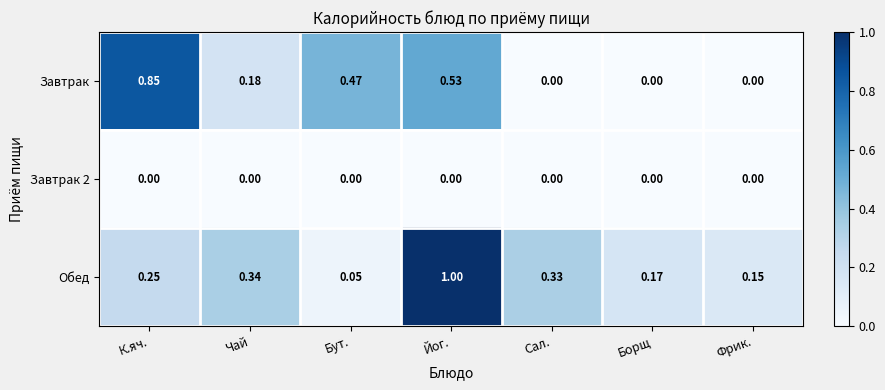

How many distinct data groups are displayed?

3